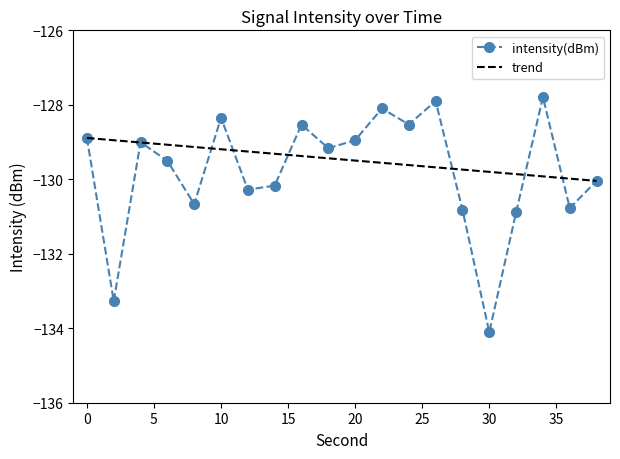

True or false: the data shows -47.7 at 4.

False